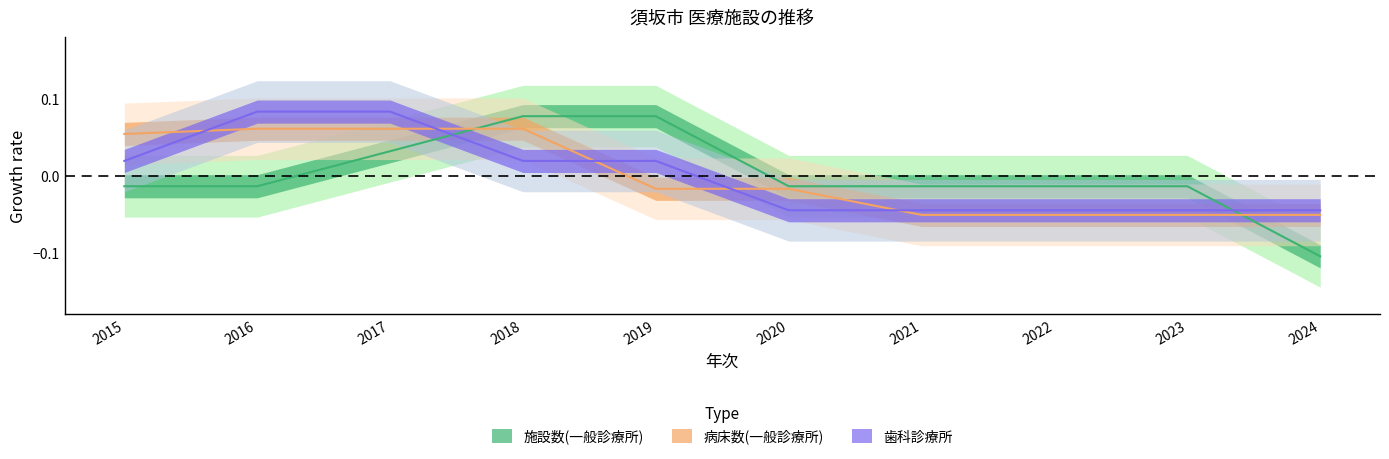

How many values in the 歯科診療所 series exceed 0?

5